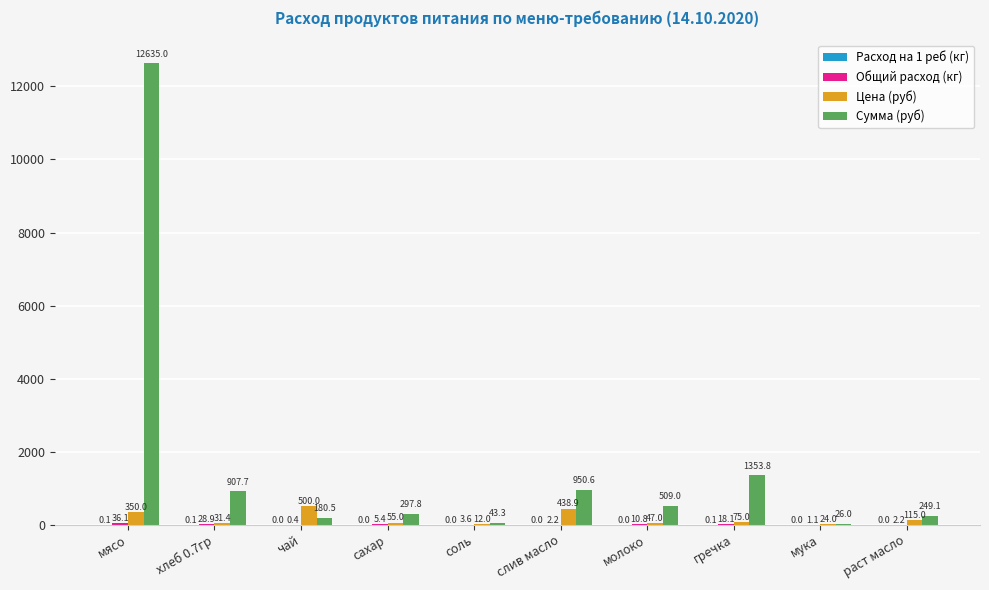

What is the sum of all Сумма (руб) values?

17152.8